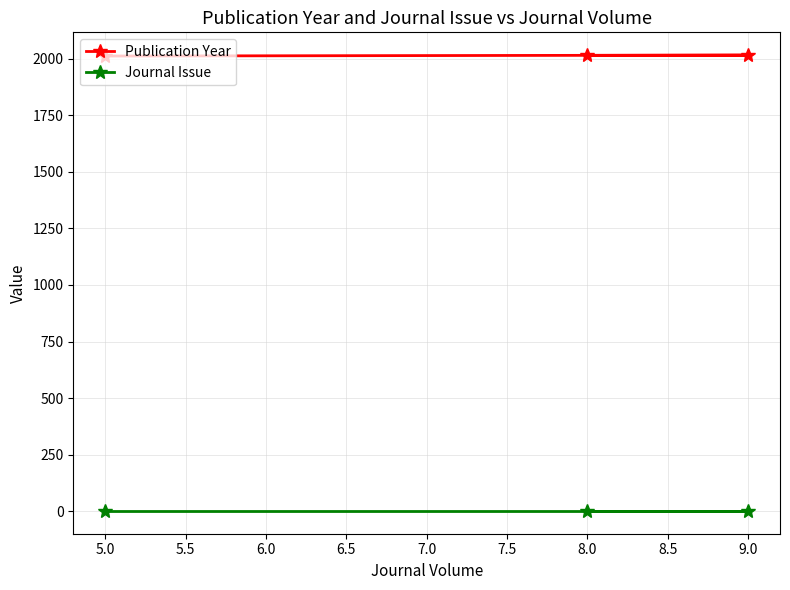

Rank the series at 8.0 from highest to lowest value.

Publication Year, Journal Issue